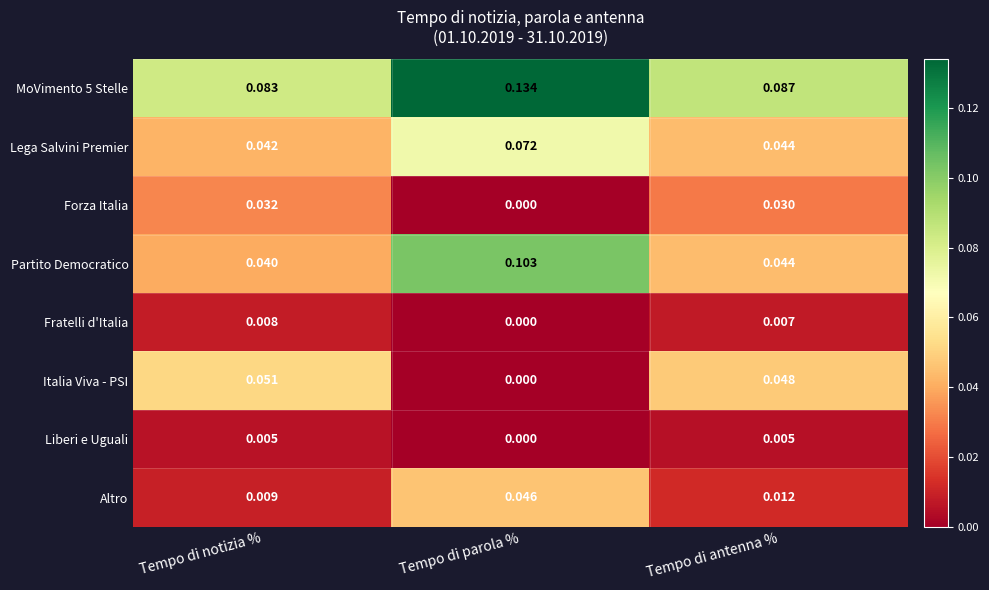

At which label is Fratelli d'Italia closest to 0?

Tempo di parola %